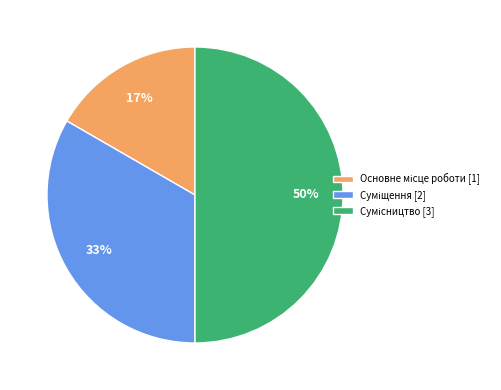

To the nearest percent, what is the difference between the largest and smallest slice percentages?

33%